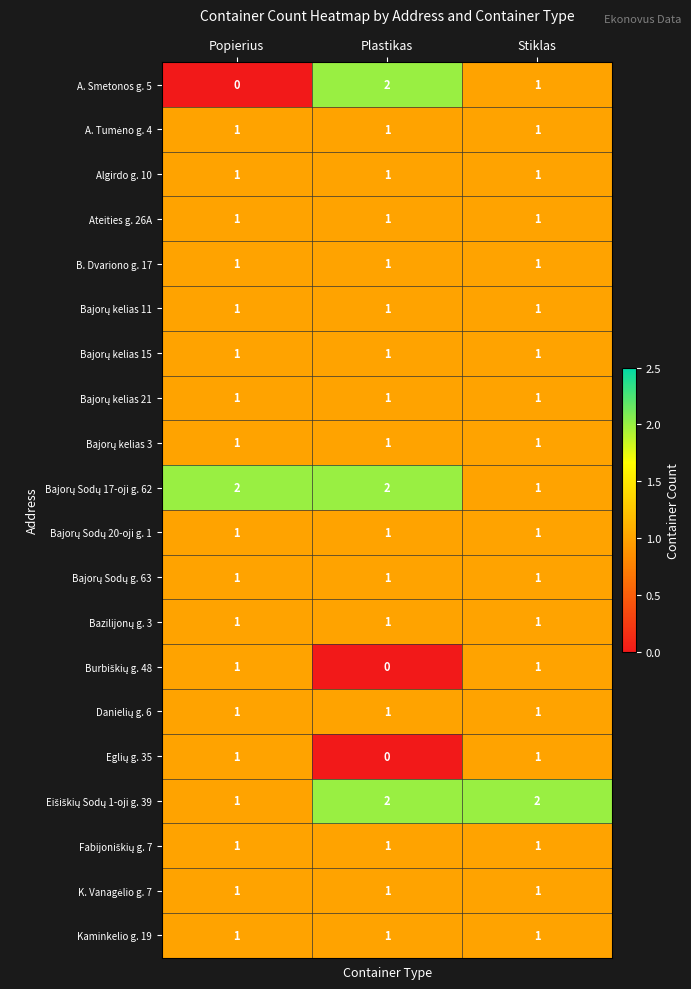

How many categories are shown in the chart?

3